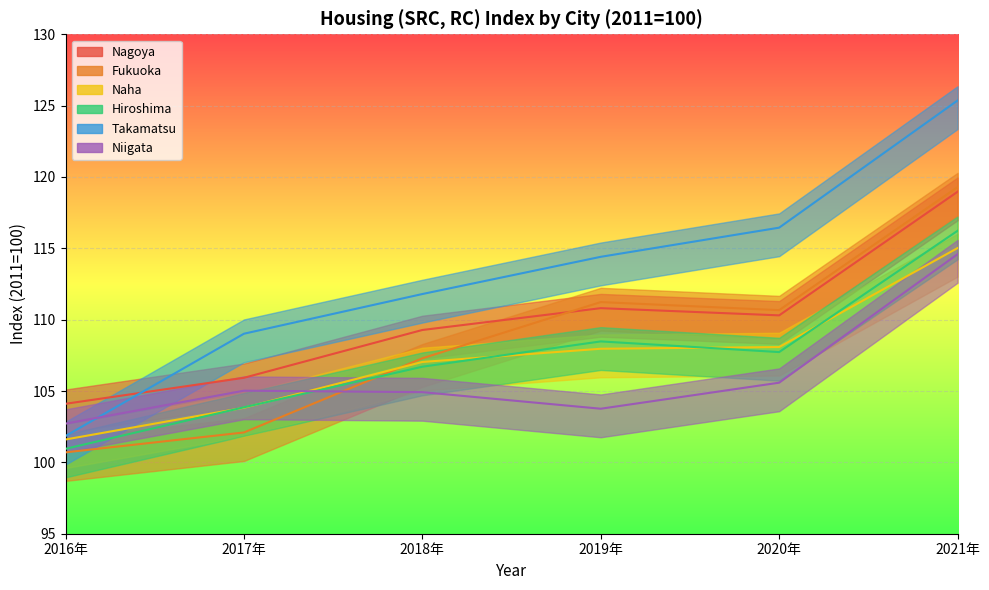

At how many categories does at least one series exceed 120?

1